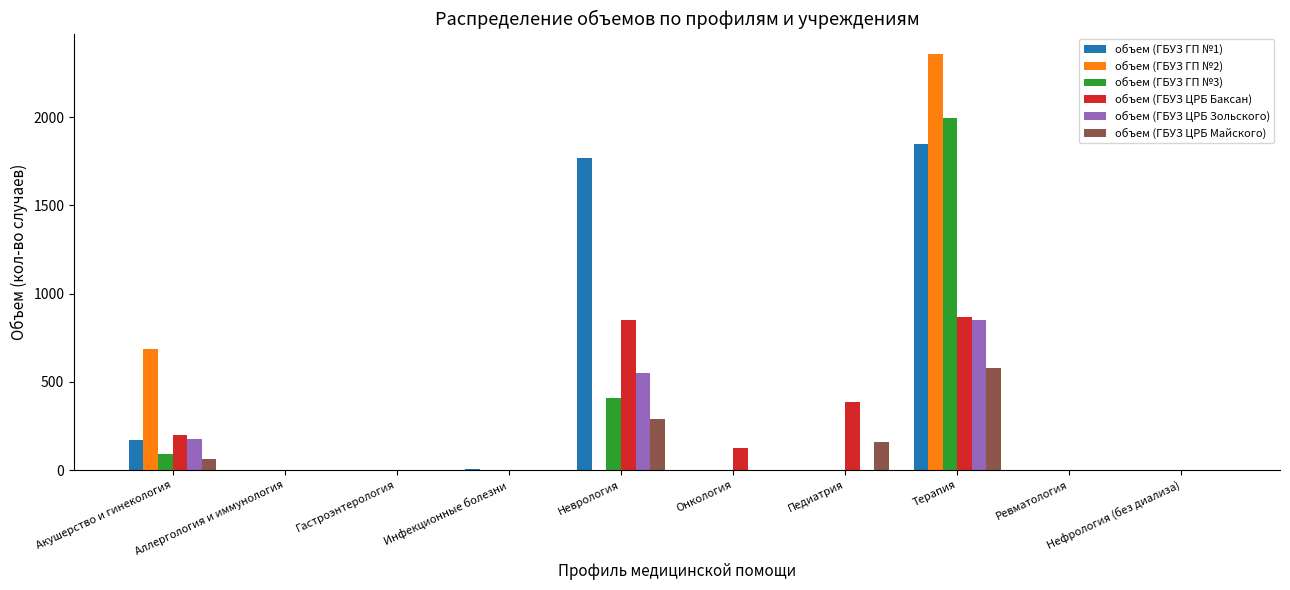

Are the bars horizontal?

No